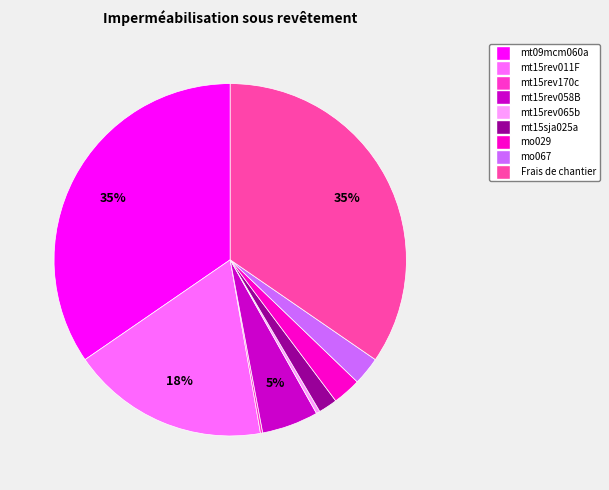

How many slices are in this pie chart?

9